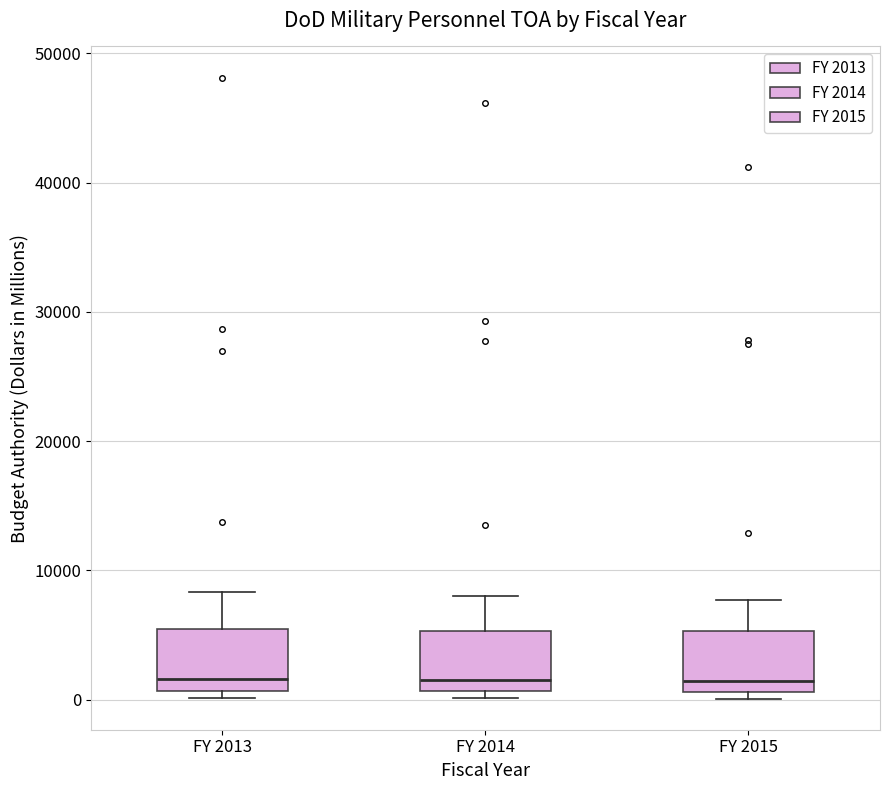

Where does the upper whisker of the box for FY 2013 end on the y-axis? The values are not printed on the chart, so give them approximately, as read against the axis.

8000